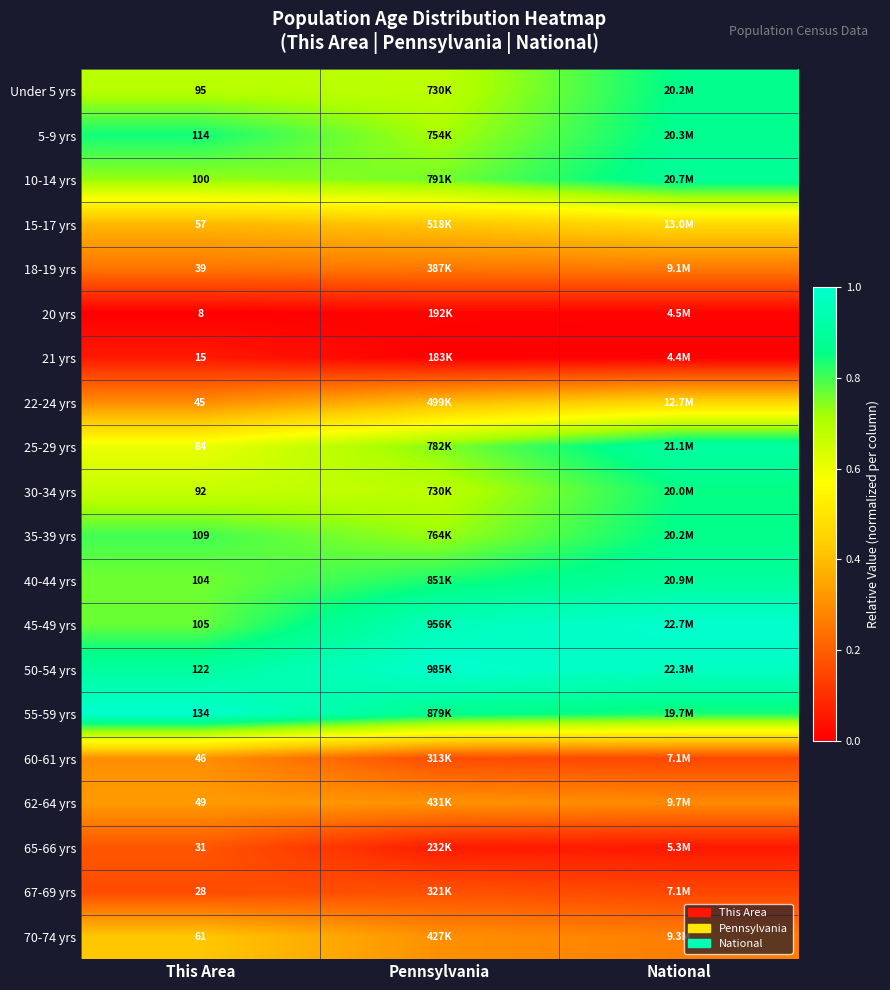

Rank the series at National from highest to lowest value.

45-49 yrs, 50-54 yrs, 25-29 yrs, 40-44 yrs, 10-14 yrs, 5-9 yrs, Under 5 yrs, 35-39 yrs, 30-34 yrs, 55-59 yrs, 15-17 yrs, 22-24 yrs, 62-64 yrs, 70-74 yrs, 18-19 yrs, 67-69 yrs, 60-61 yrs, 65-66 yrs, 20 yrs, 21 yrs